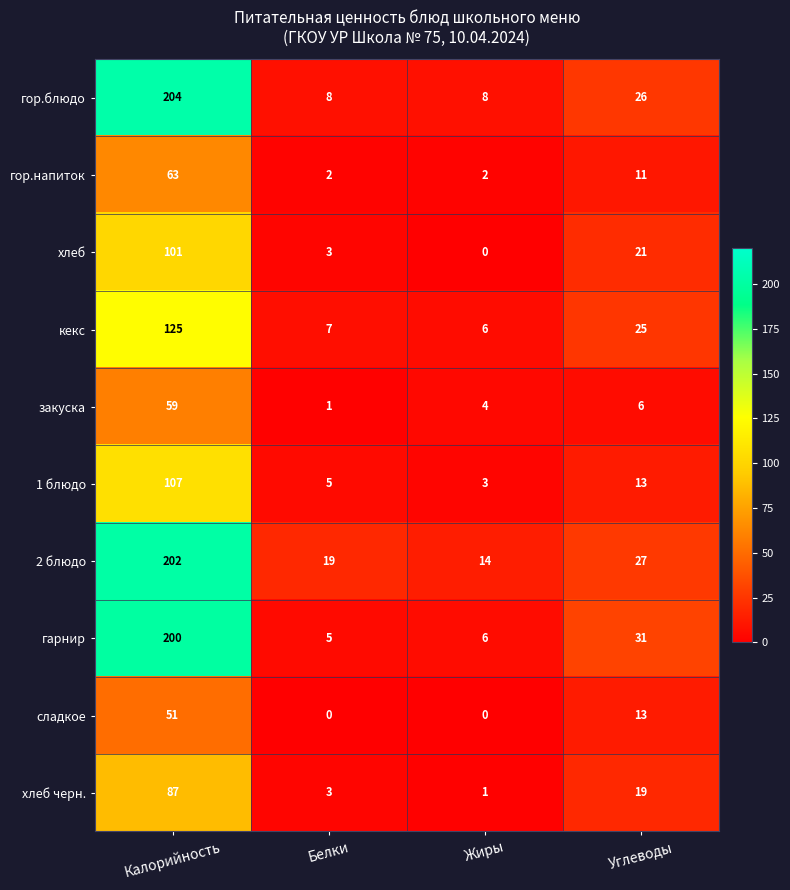

Between Белки and Углеводы, which series saw the biggest shift?

гарнир